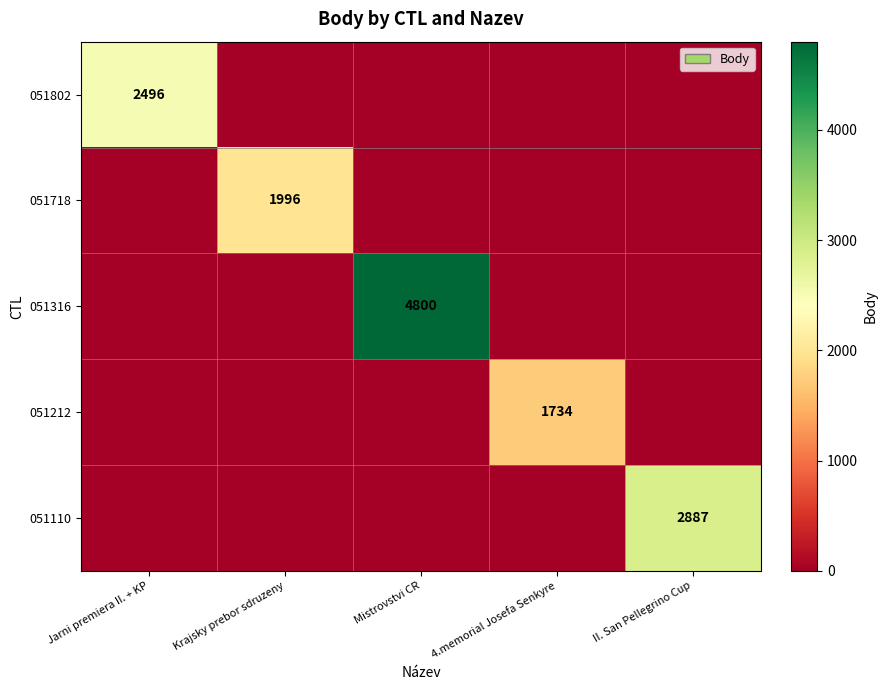

Which series changed the most between Jarni premiera II. + KP and II. San Pellegrino Cup?

051110